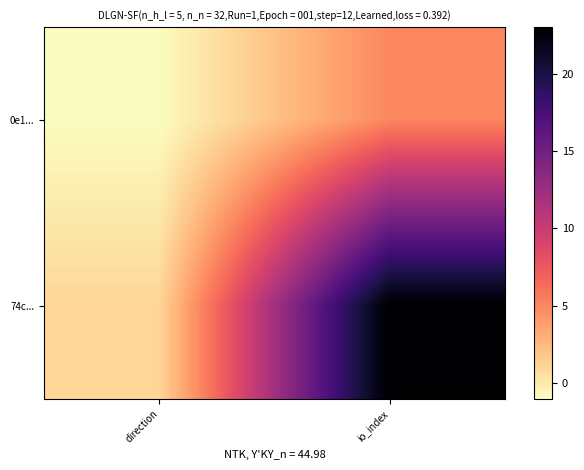

Which has a higher value, io_index or direction?

io_index